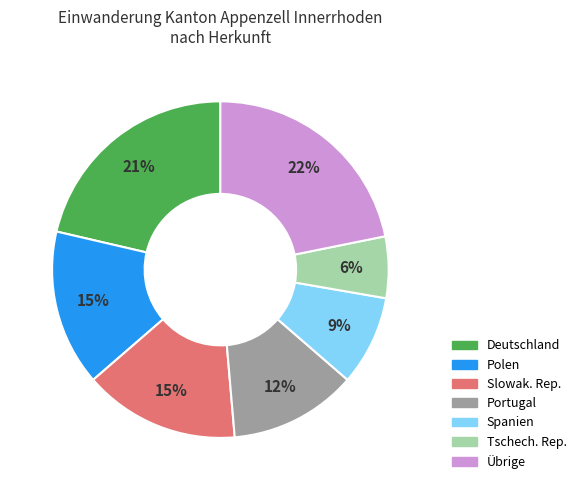

True or false: Polen accounts for 15% of the total.

True